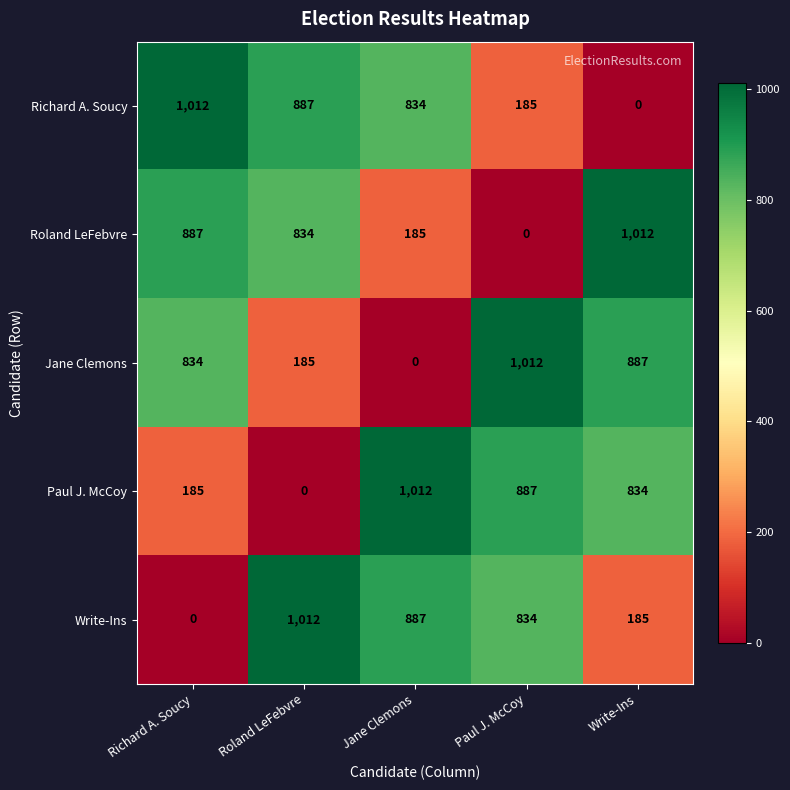

What is the total value across all series at Roland LeFebvre?

2918